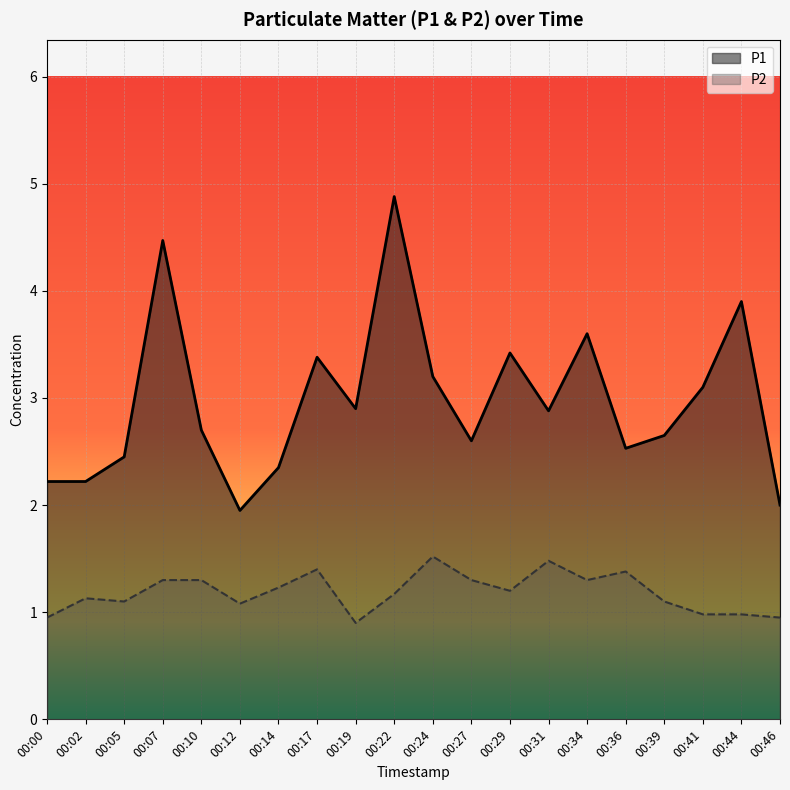

Rank the series by their average value, from highest to lowest.

P1, P2